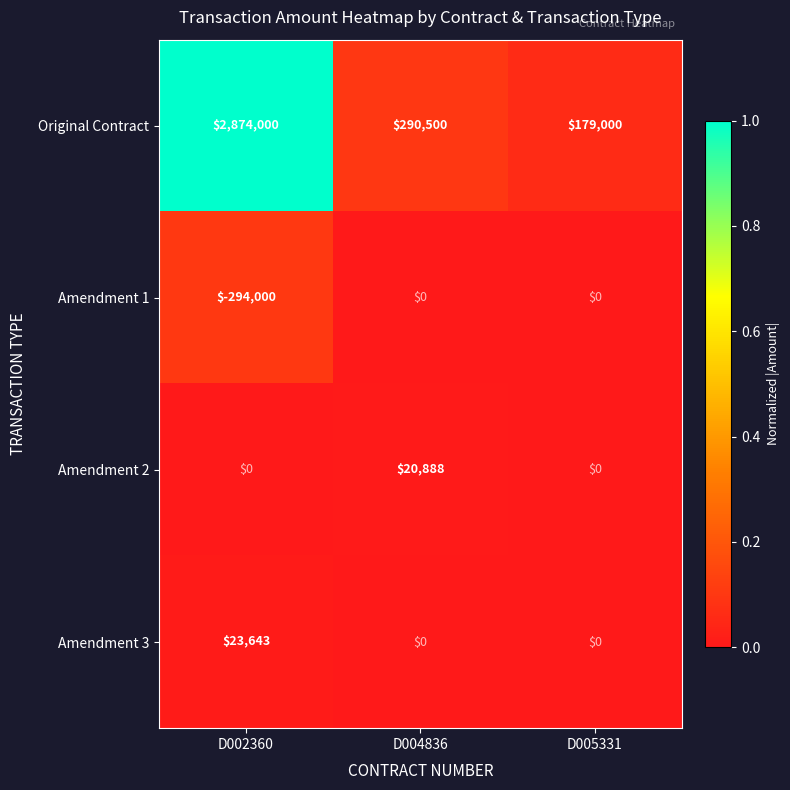

Reading right to left, transcribe all the data shown in this chart.

Original Contract: 179000	290500	2874000
Amendment 1: 0	0	-294000
Amendment 2: 0	20888	0
Amendment 3: 0	0	23643